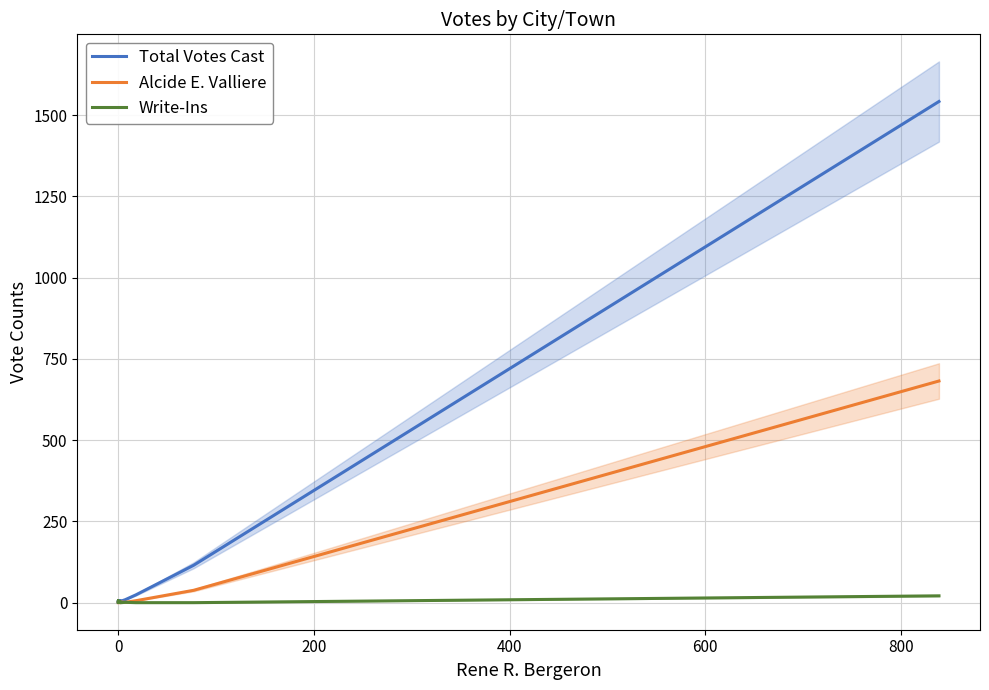

True or false: Write-Ins and Total Votes Cast cross at least once.

False